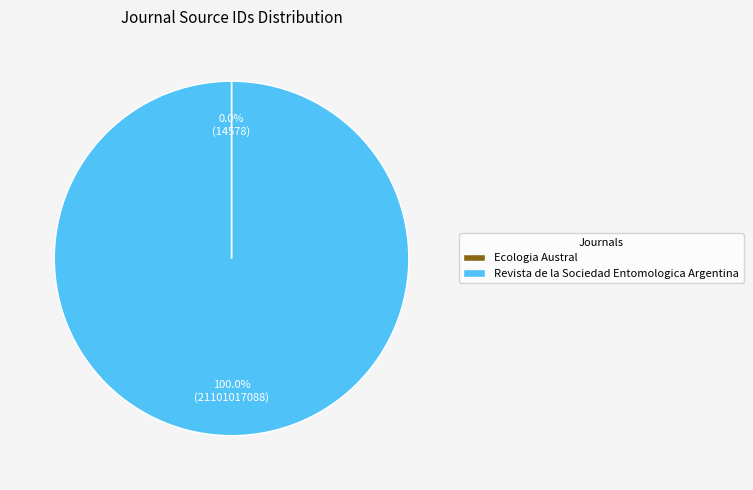

Does Revista de la Sociedad Entomologica Argentina represent more than half of the total?

Yes